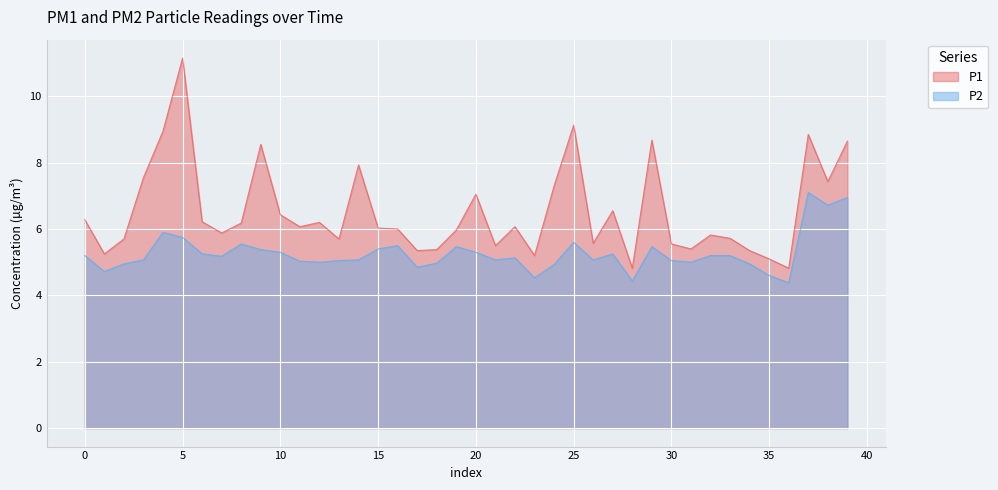

What is the spread (max minus min) of values at 34?

0.4